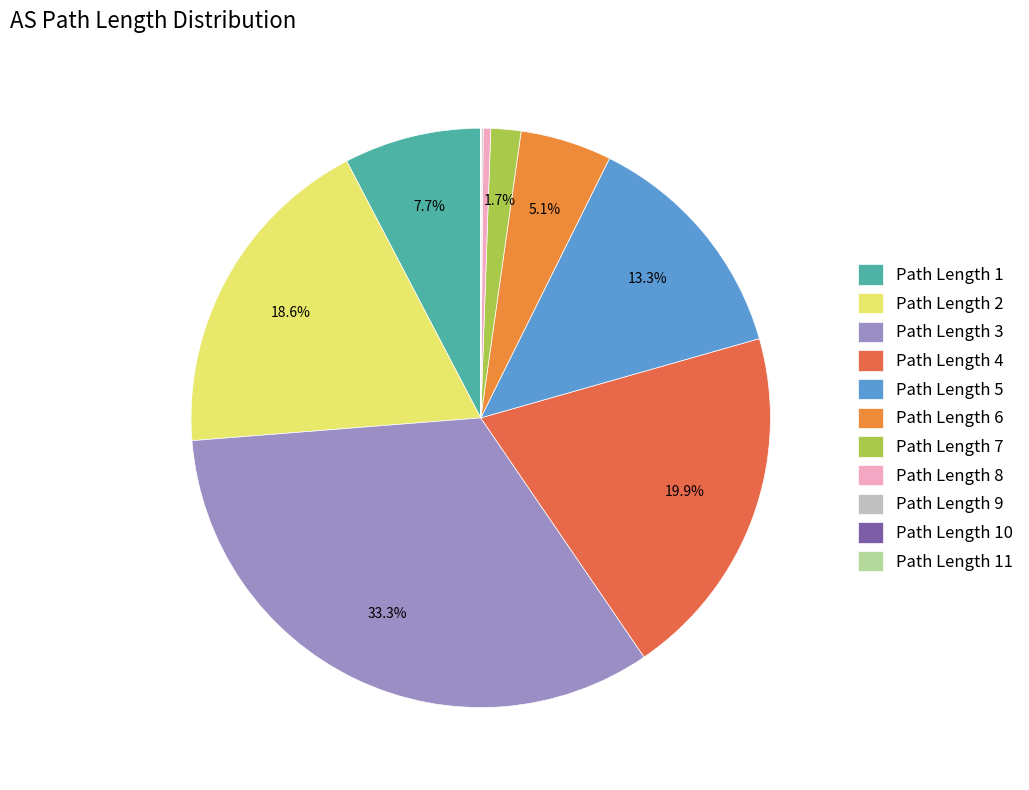

To the nearest percent, what is the difference between the largest and smallest slice percentages?

33%